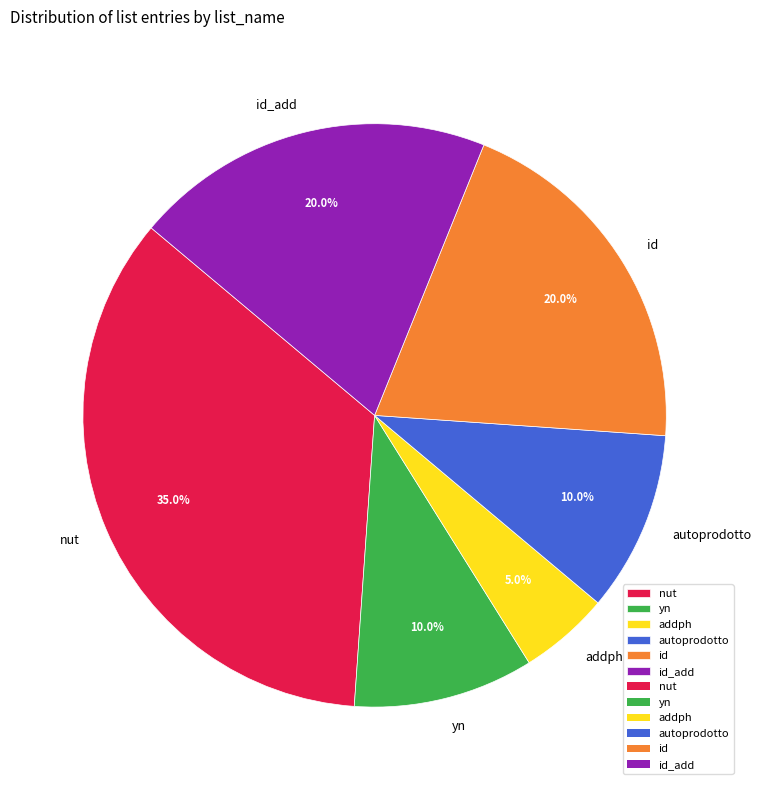

Count the number of slices in the pie.

6